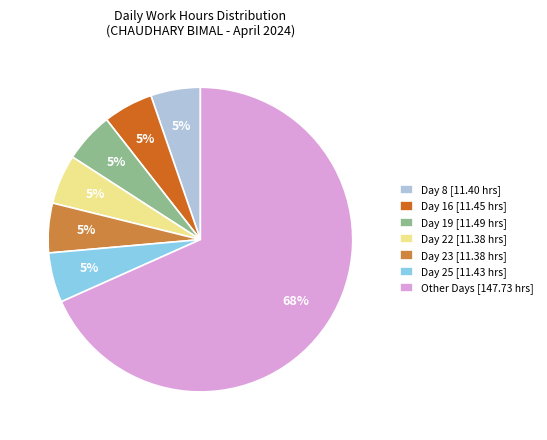

Do Day 23 [11.38 hrs] and Day 19 [11.49 hrs] together represent more than half of the pie?

No